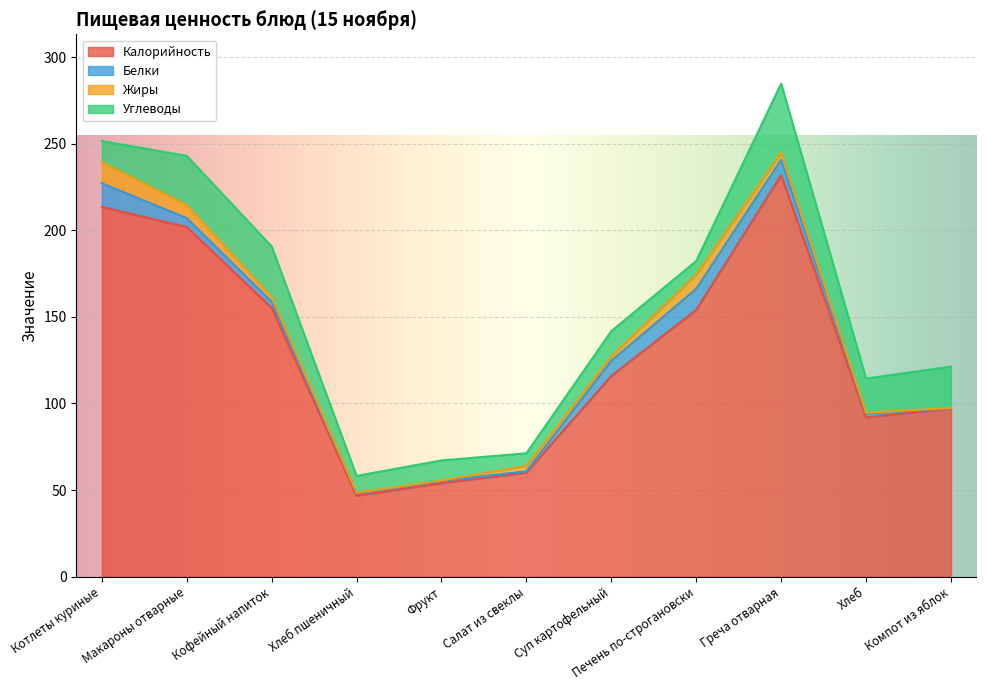

How many series are shown in this chart?

4